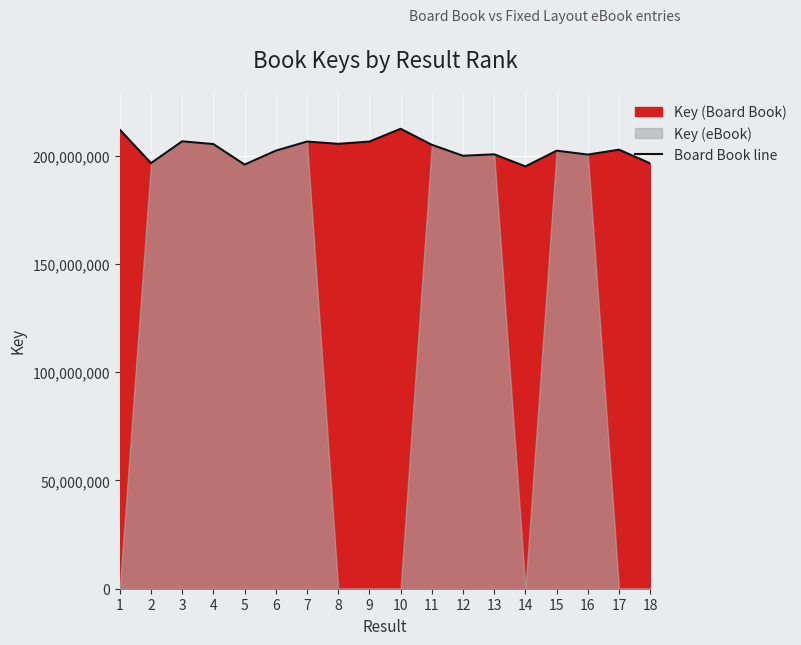

The chart shows a value of 118396512 at 11. True or false?

False